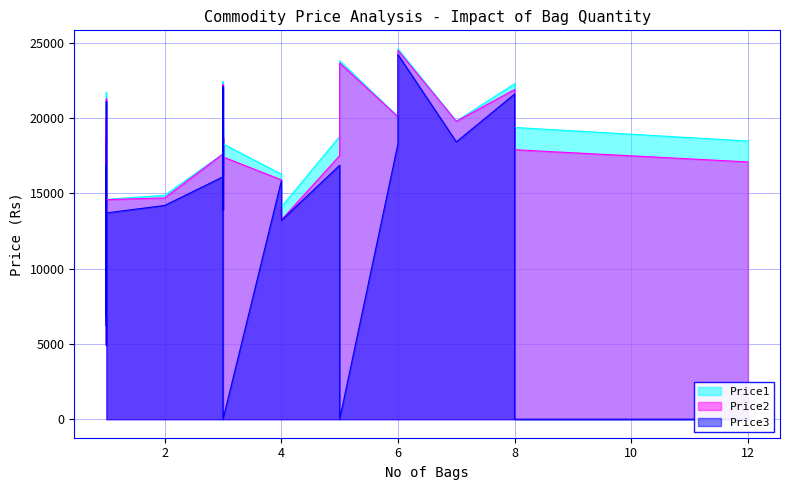

True or false: Price2 and Price3 cross at least once.

False